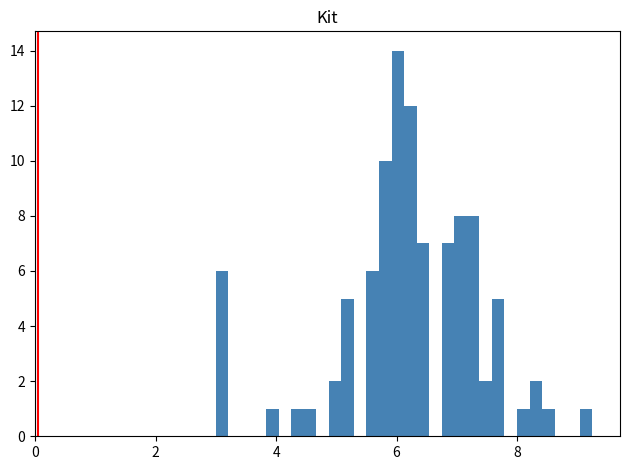

Read against the x-axis, roughly where is the centre of the tallest bar?

6.0